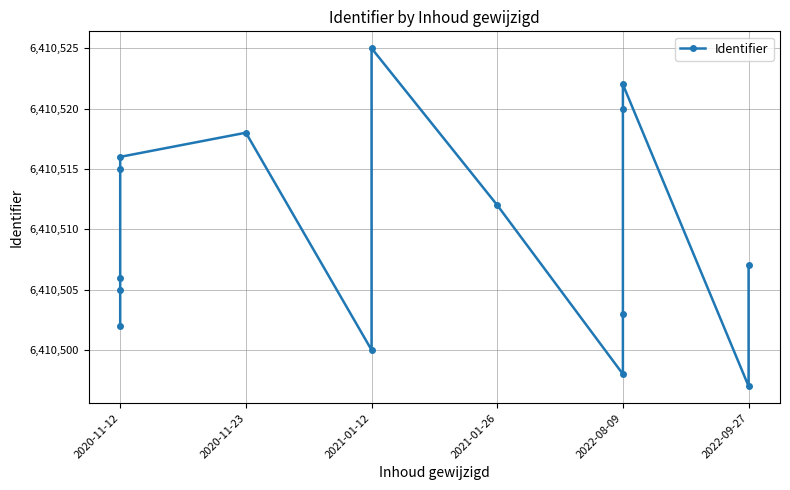

What position from the right is 10?

5